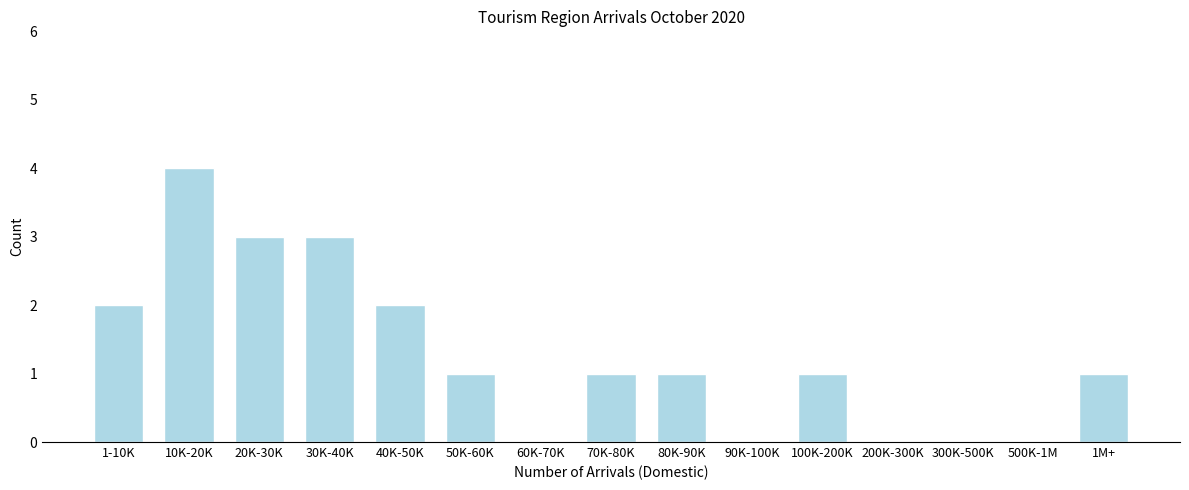

Reading left to right, list all the values displayed in this chart.

1-10K=2	10K-20K=4	20K-30K=3	30K-40K=3	40K-50K=2	50K-60K=1	60K-70K=0	70K-80K=1	80K-90K=1	90K-100K=0	100K-200K=1	200K-300K=0	300K-500K=0	500K-1M=0	1M+=1